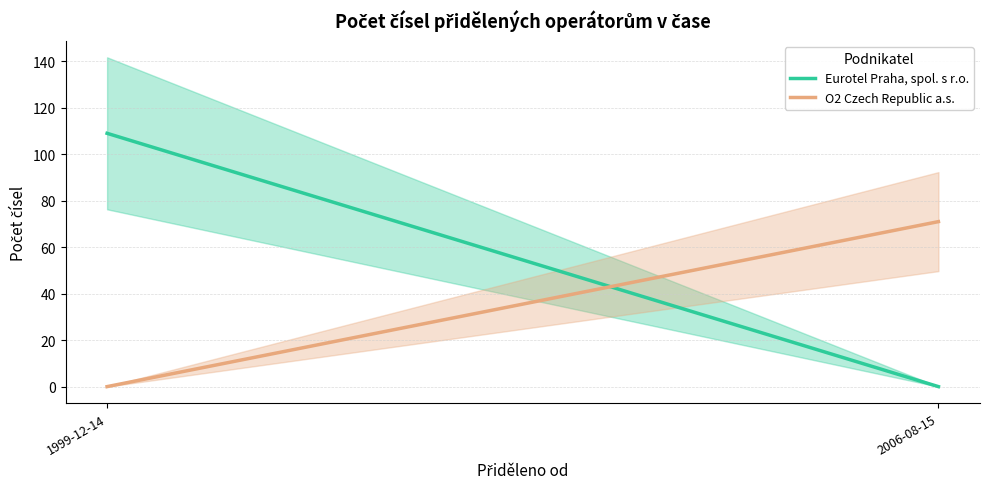

Count the number of categories in the chart.

2